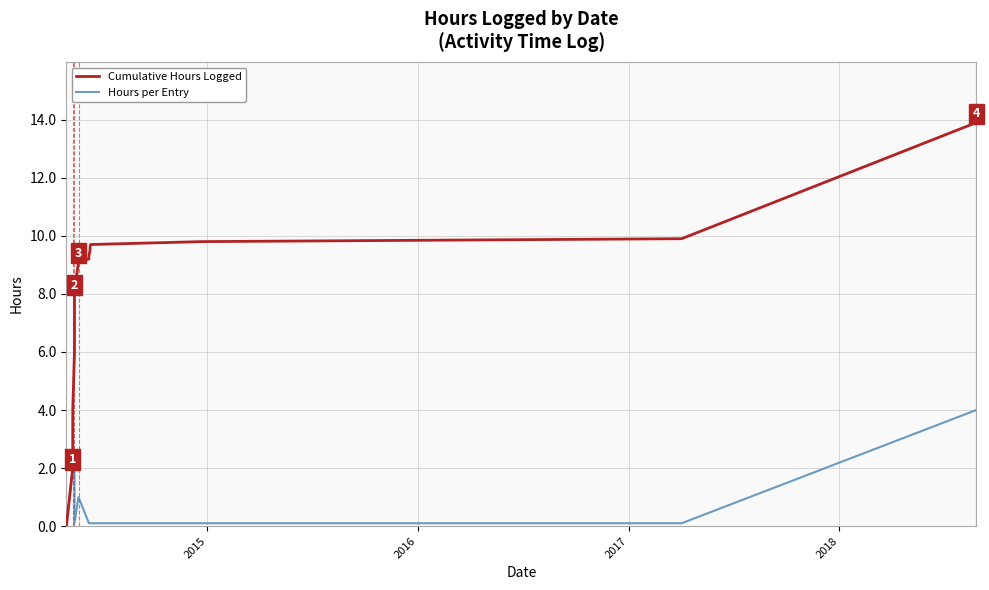

Reading left to right, list all the values displayed in this chart.

Cumulative Hours Logged: 0.0	2.0	4.0	6.0	8.0	8.1	9.1	9.2	9.3	9.4	9.5	9.6	9.7	9.8	9.9	13.9
Hours per Entry: 0.0	2.0	2.0	2.0	2.0	0.1	1.0	0.1	0.1	0.1	0.1	0.1	0.1	0.1	0.1	4.0